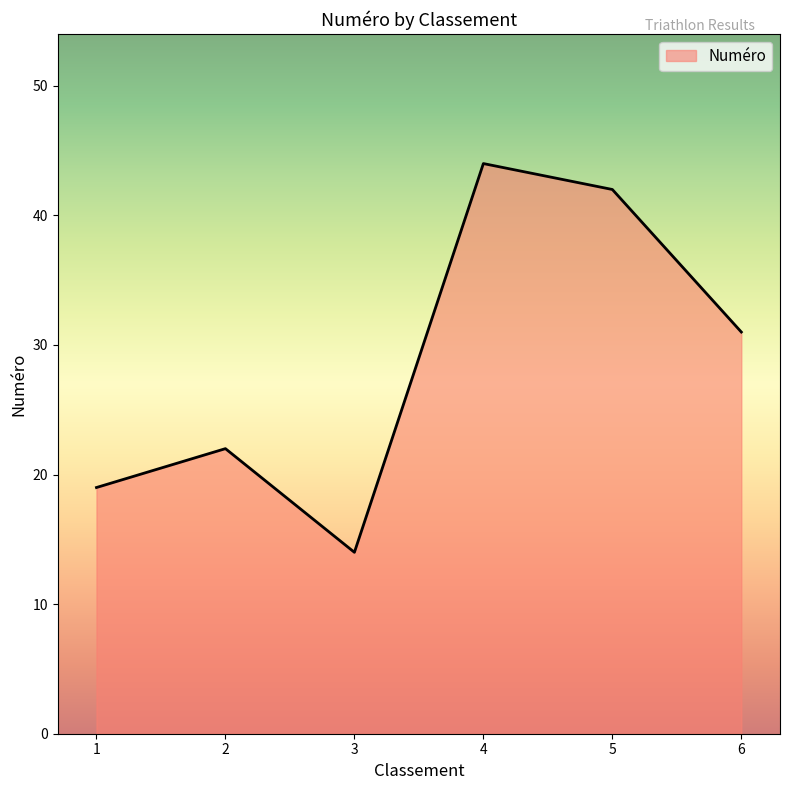

Count the number of categories in the chart.

6